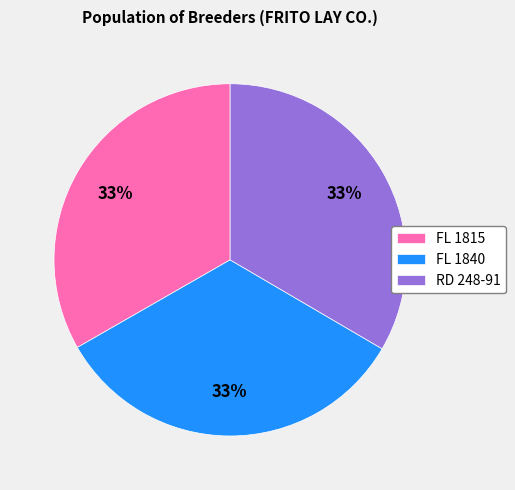

Combined, do FL 1840 and RD 248-91 account for over 50%?

Yes